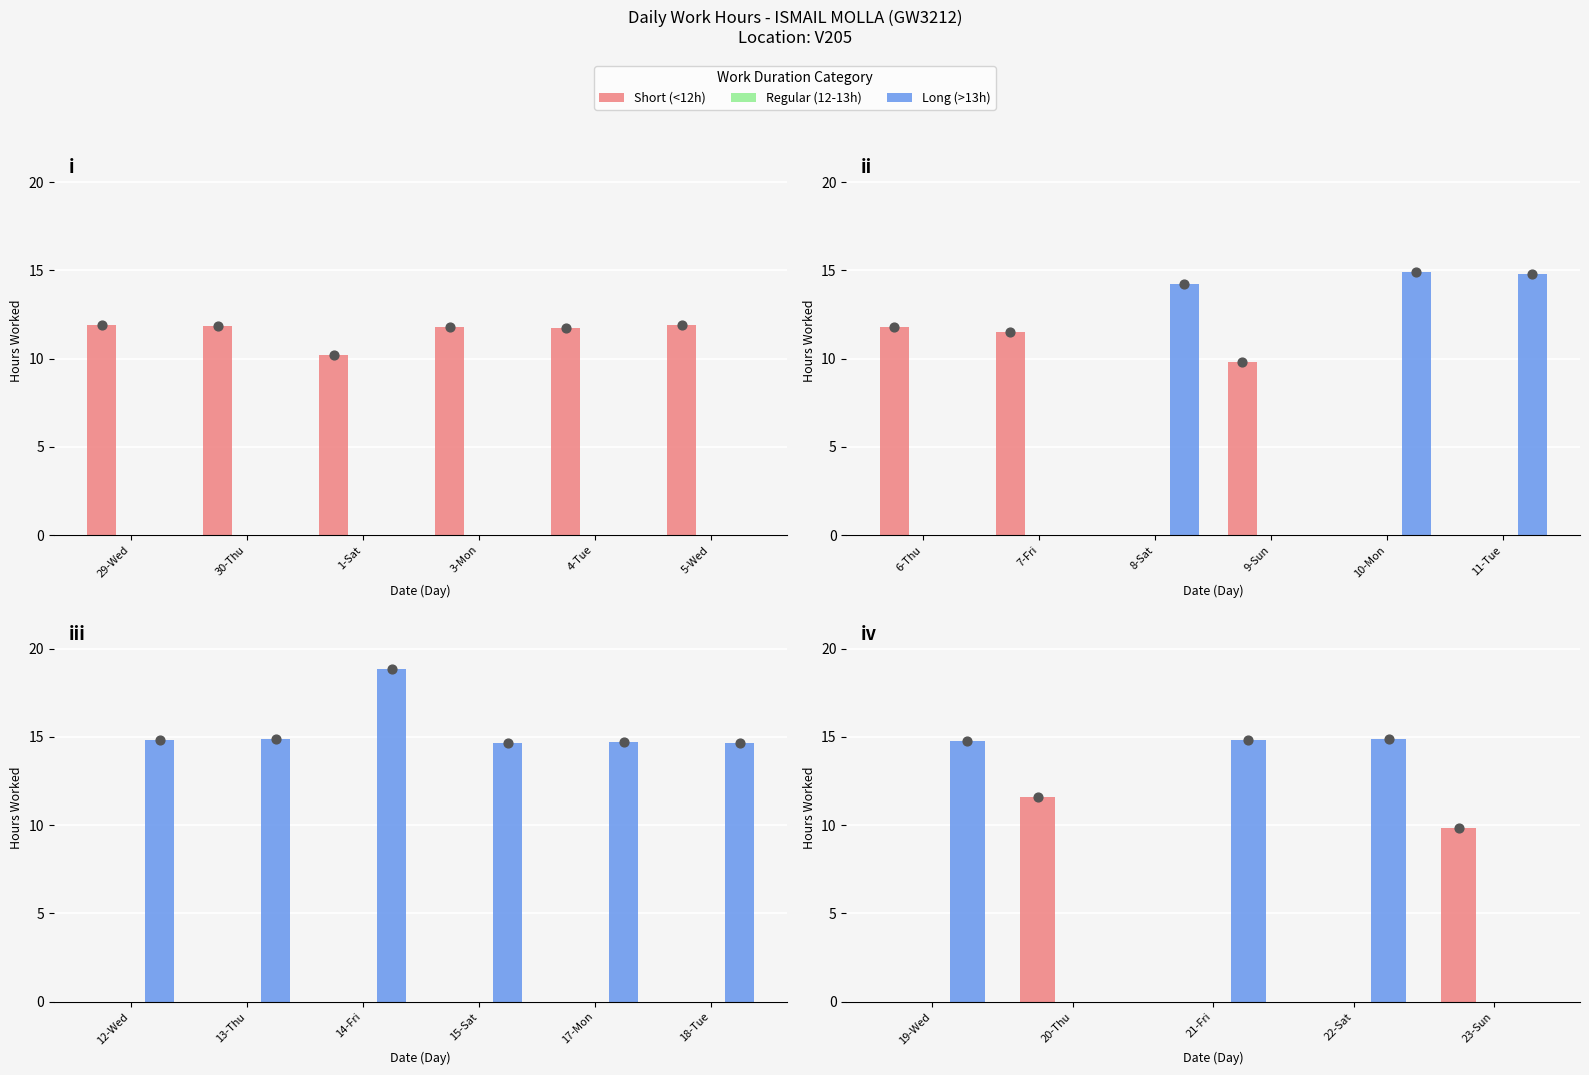

What is the total value across all series at 20-Thu?

11.6